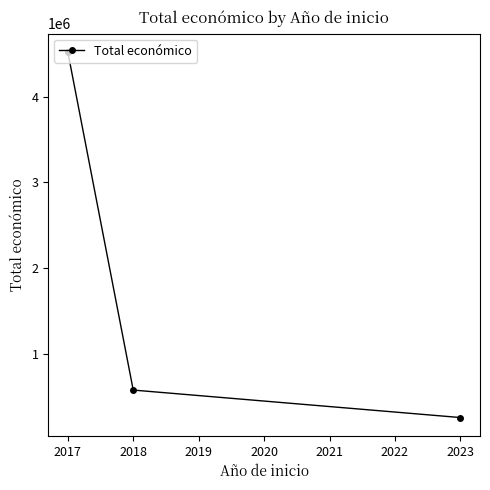

List the labels in order of value, smallest first.

2023, 2018, 2017